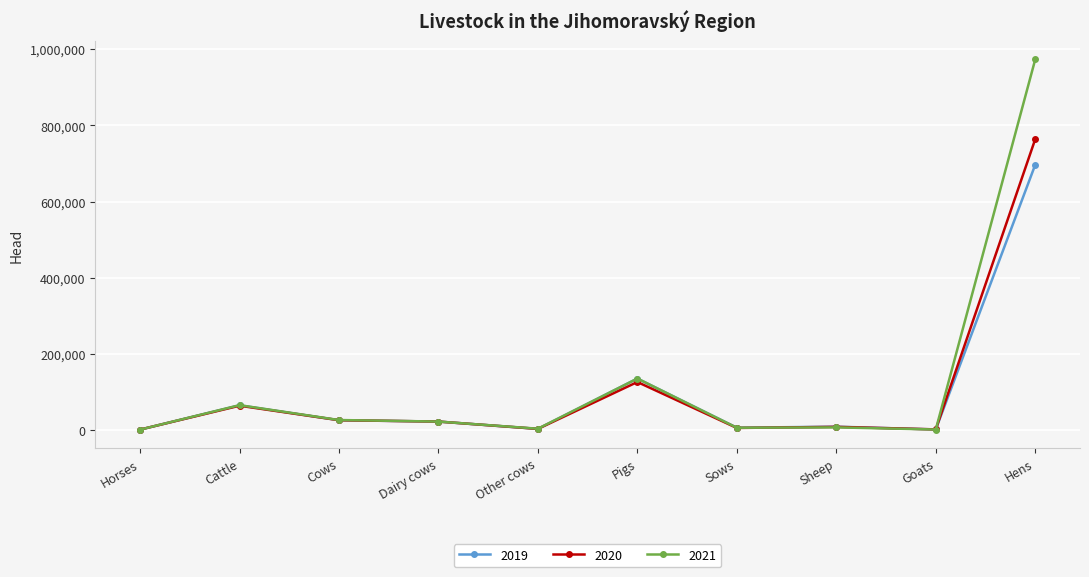

Between Cattle and Other cows, which series saw the biggest shift?

2019